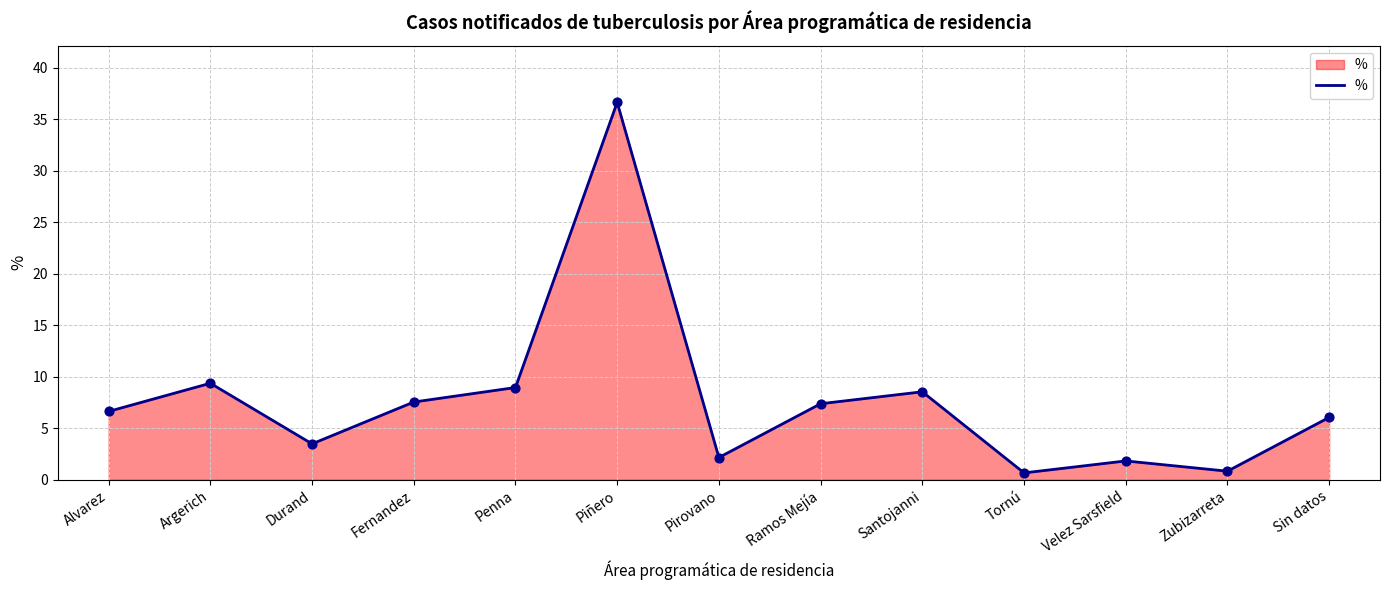

What is the change in value from Fernandez to Sin datos?

-1.5